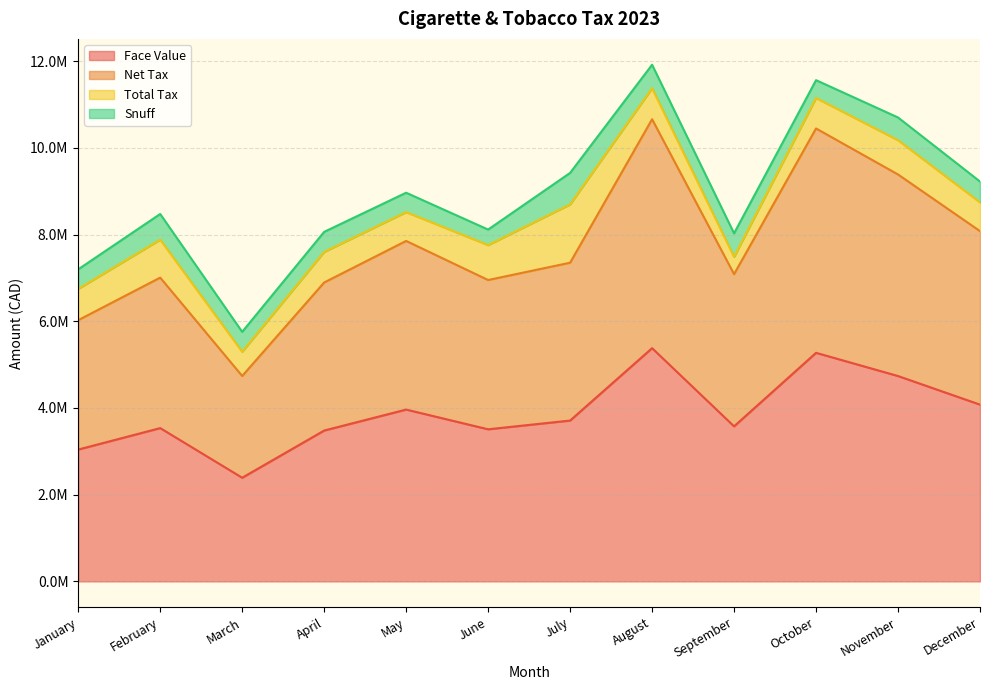

List the labels in order of Face Value value, smallest first.

March, January, April, June, February, September, July, May, December, November, October, August